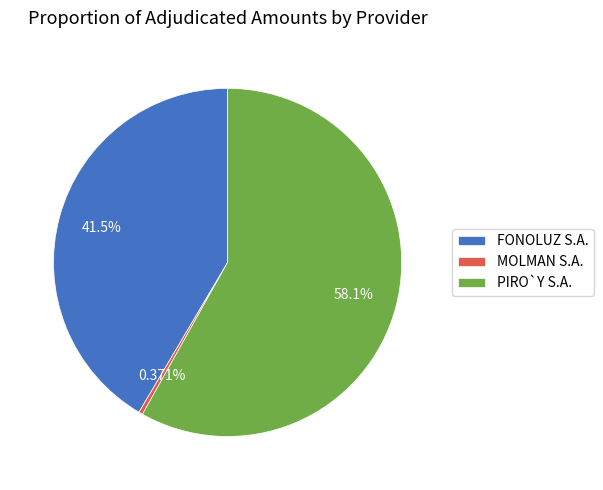

Which slice is the smallest?

MOLMAN S.A.